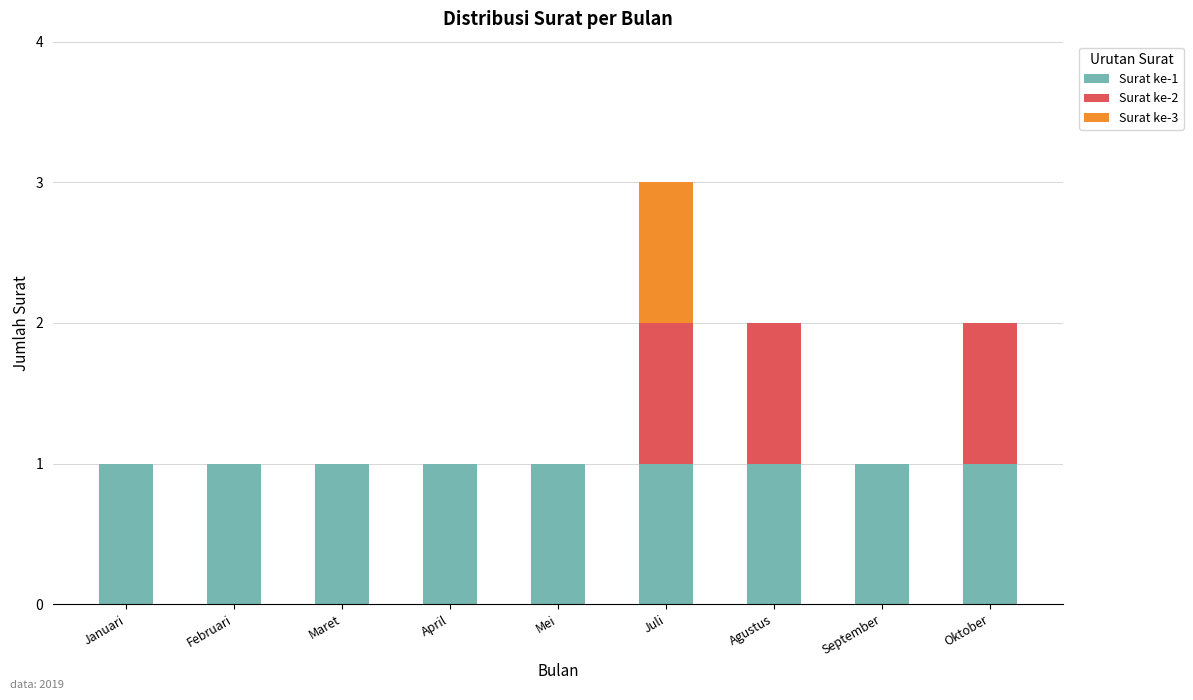

Count the number of data series in this chart.

3